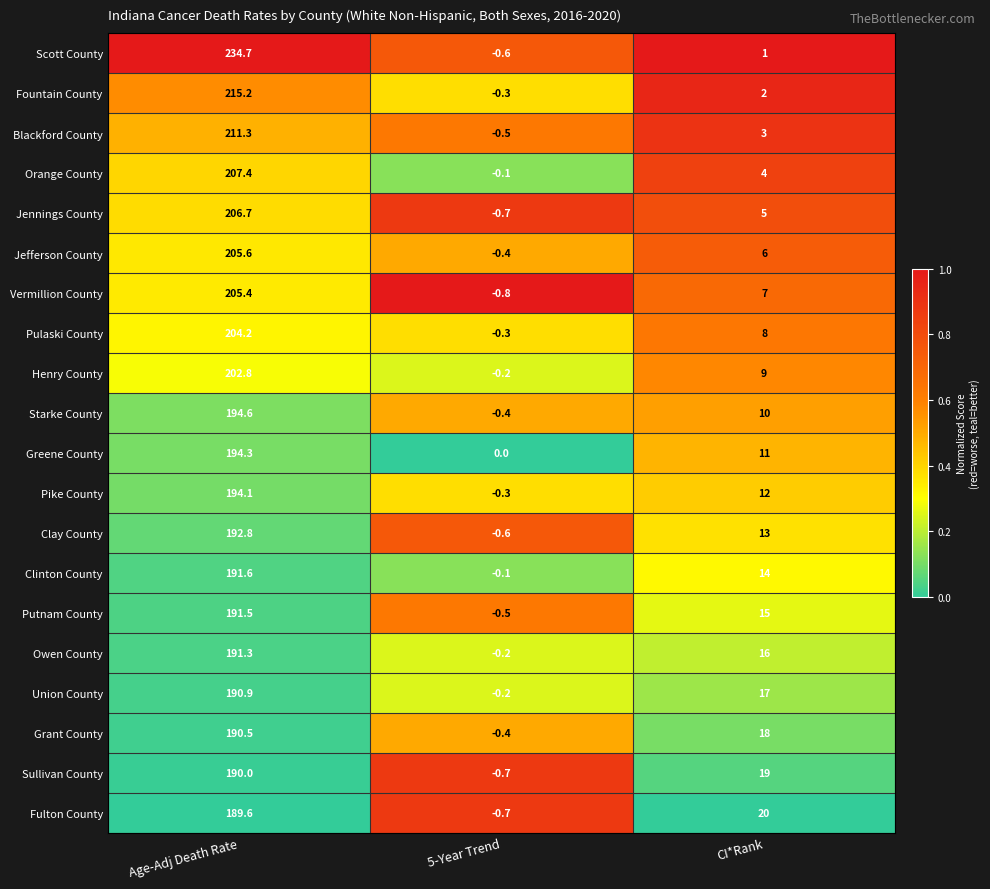

The value of Fountain County at Age-Adj Death Rate is 215.2. True or false?

True